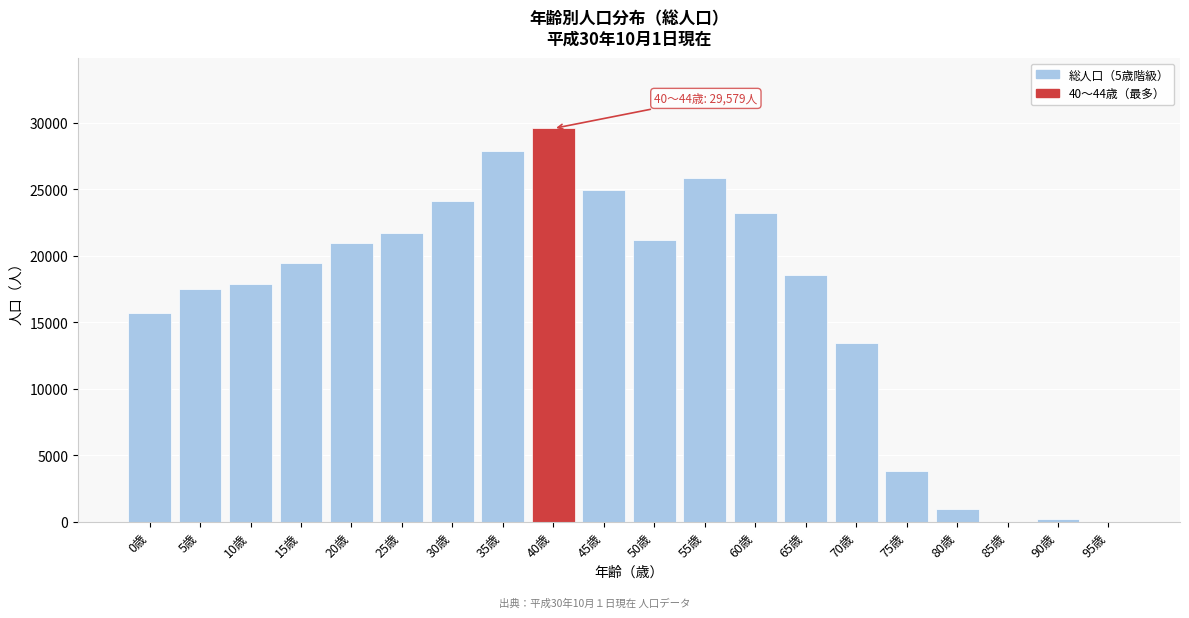

What is the sum of all values?

327134